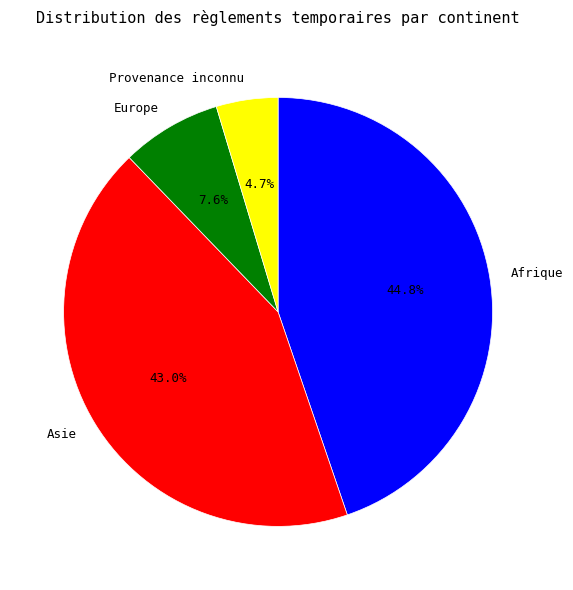

To the nearest percent, what is the difference between the Asie and Europe slice percentages?

35%